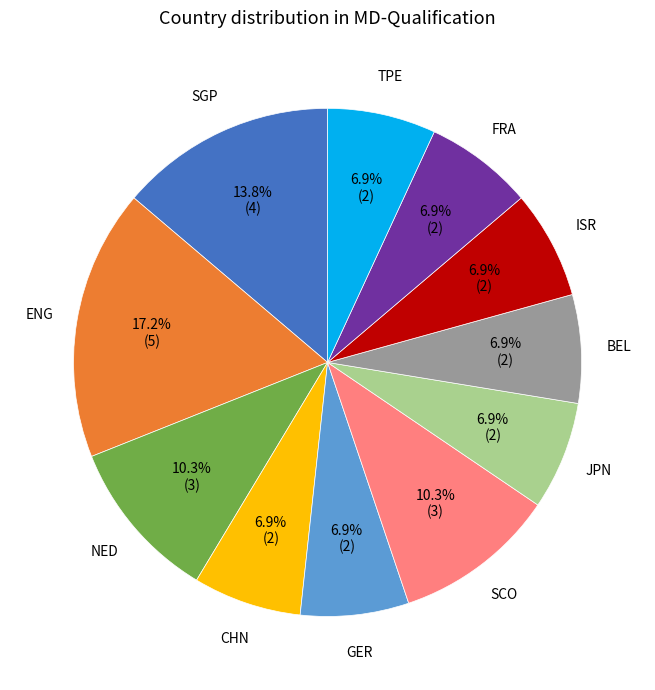

Is there any slice that represents more than half of the pie?

No